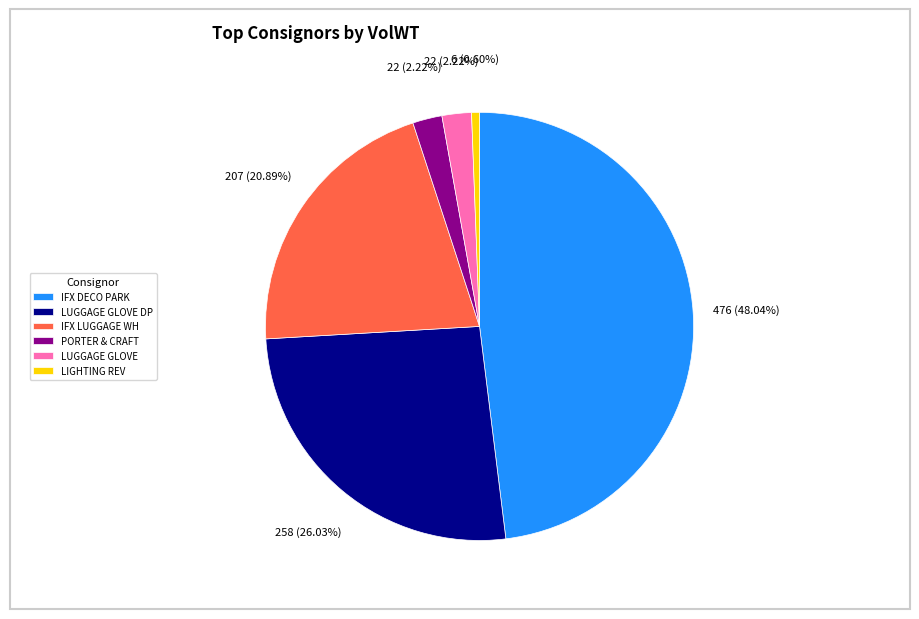

Is IFX LUGGAGE WH the majority of the pie?

No